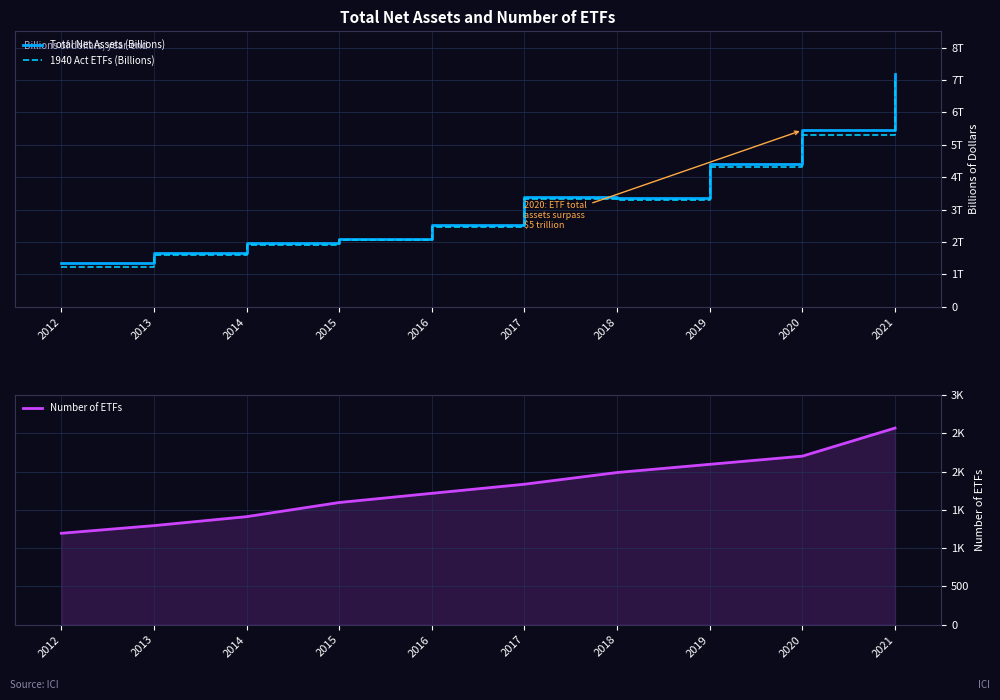

Reading left to right, what are all the values shown in this chart?

Total Net Assets (Billions): 1337	1675	1975	2101	2525	3401	3371	4396	5449	7191
1940 Act ETFs (Billions): 1217	1611	1918	2052	2463	3334	3309	4315	5304	7065
Number of ETFs: 1195	1295	1412	1597	1717	1836	1989	2096	2203	2570